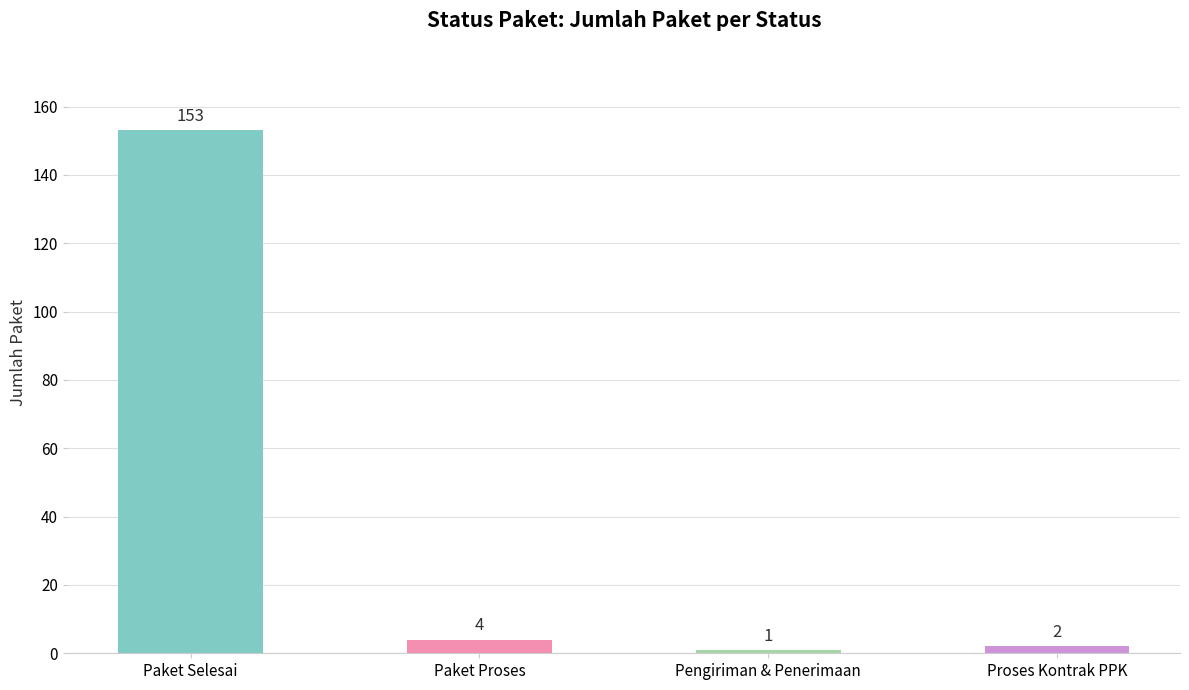

Which label corresponds to the smallest value in the chart?

Pengiriman & Penerimaan